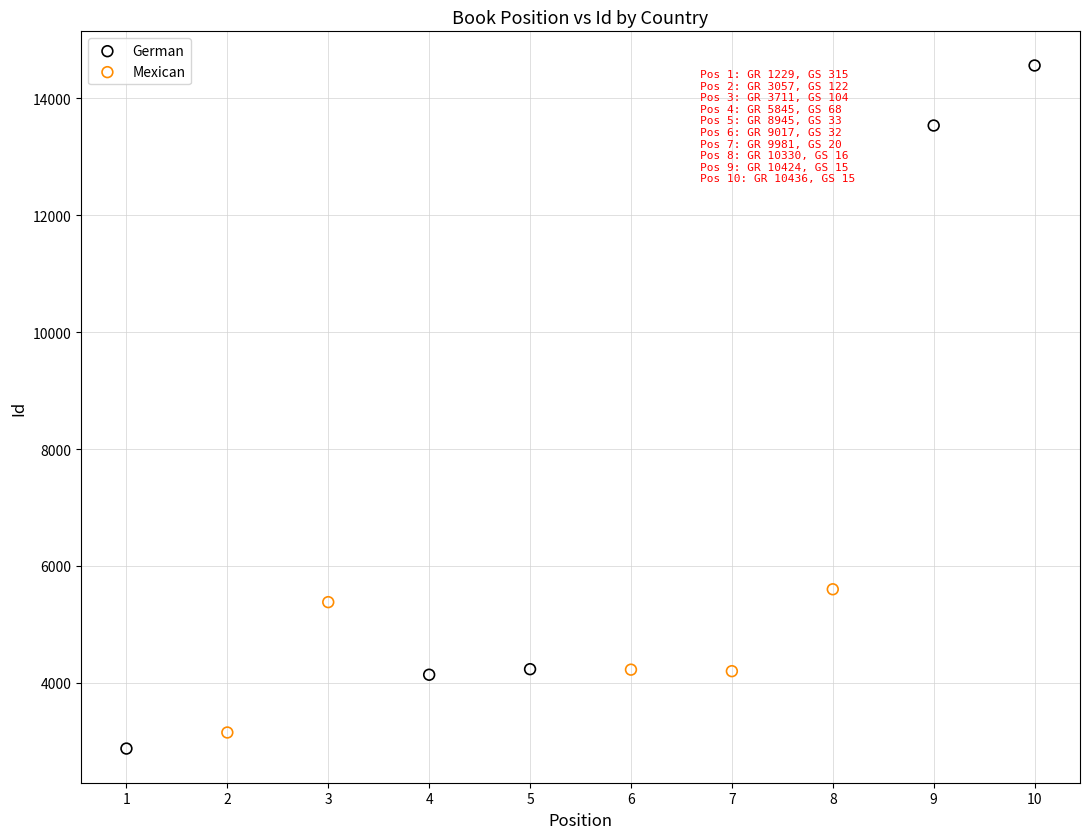

Which series contains the lowest Y value?

German